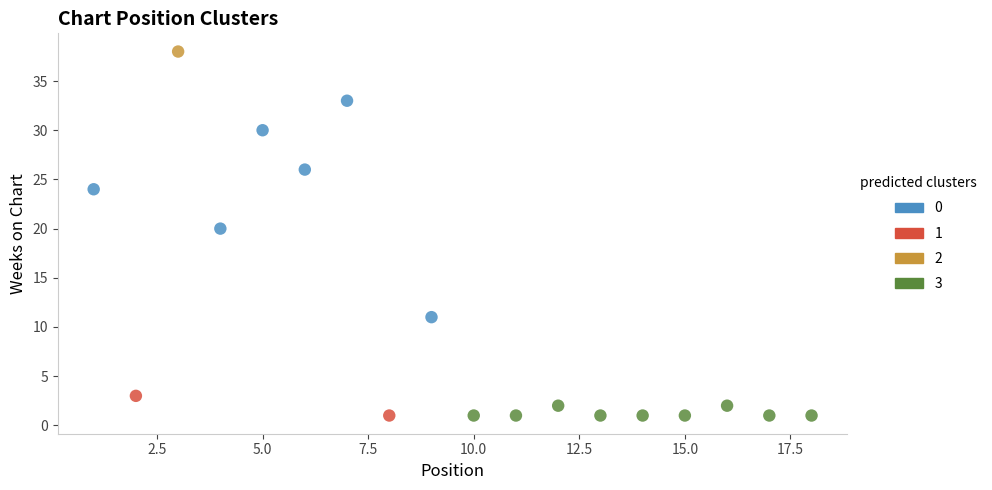

Which series reaches the maximum Y coordinate?

2